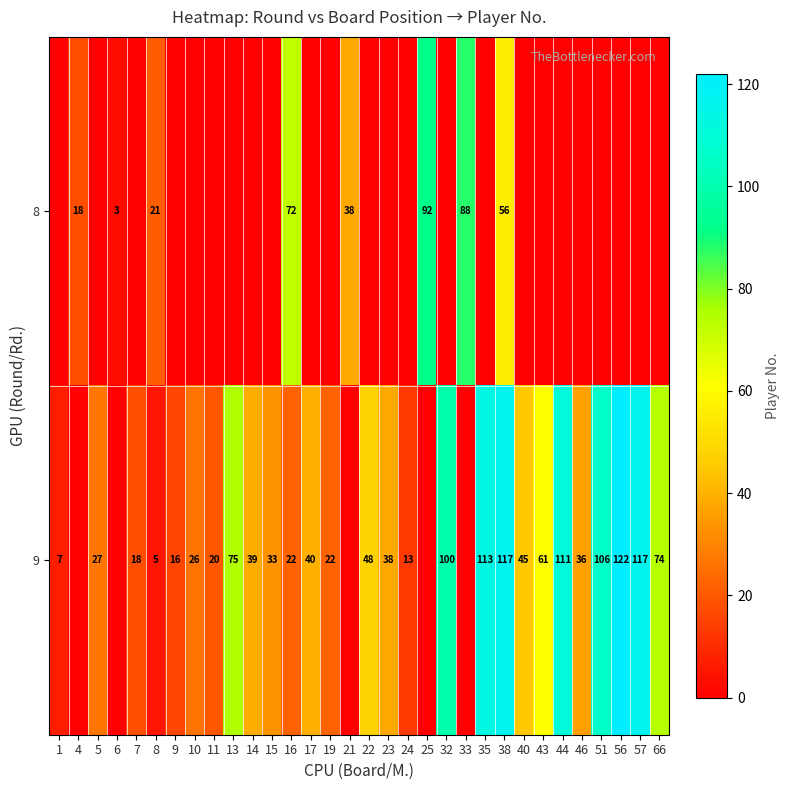

How many series are shown in this chart?

2